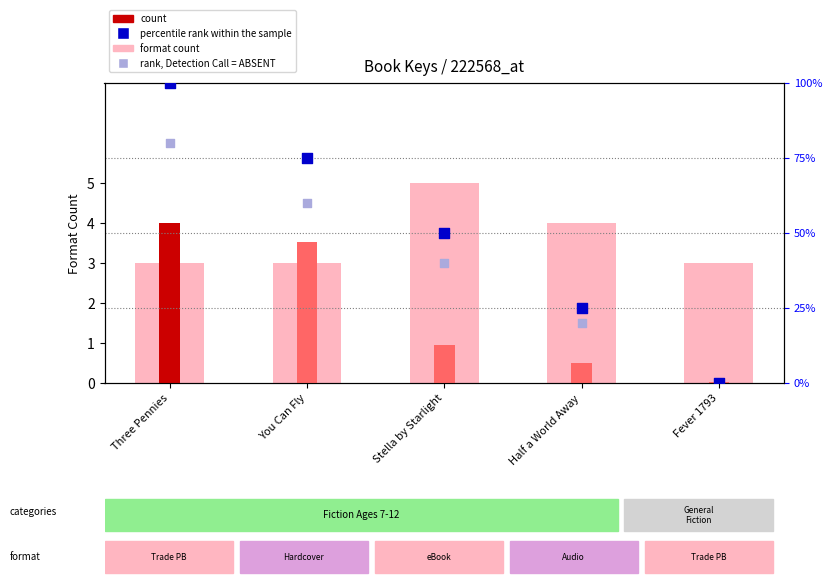

At how many categories does at least one series exceed 23?

4